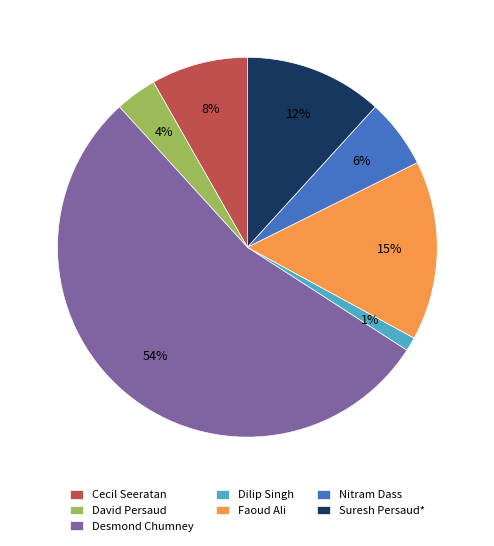

To the nearest percent, what is the difference between the largest and smallest slice percentages?

53%